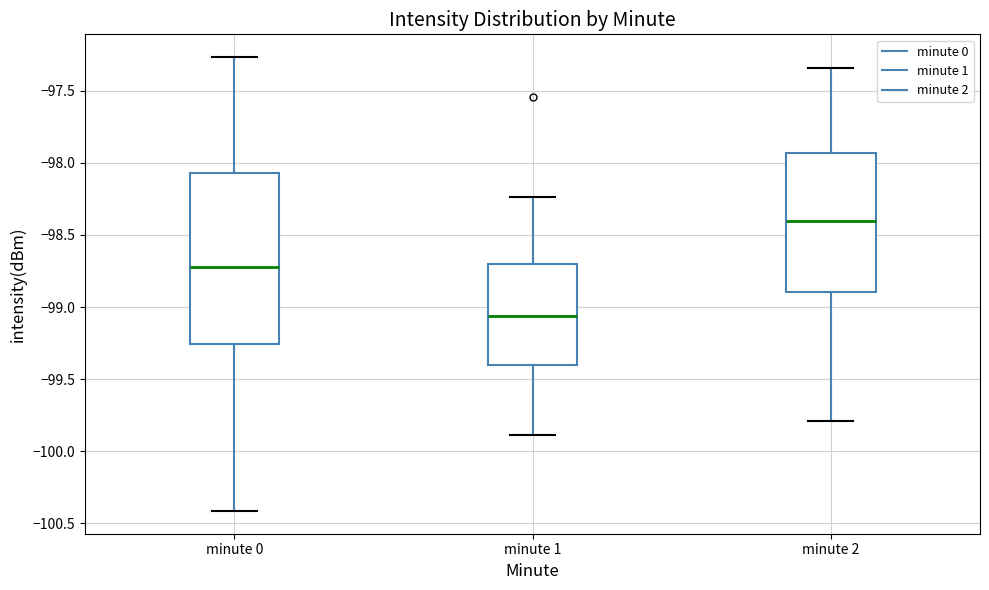

Reading left to right, read every box against the y-axis: the position of its median line, the range the box covers, and the ends of its whiskers. The values are not printed on the chart, so give them approximately, as read against the axis.

minute 0: median -98.70, box -99.25 to -98.05, whiskers -100.40 to -97.25
minute 1: median -99.05, box -99.40 to -98.70, whiskers -99.90 to -98.25
minute 2: median -98.40, box -98.90 to -97.95, whiskers -99.80 to -97.35